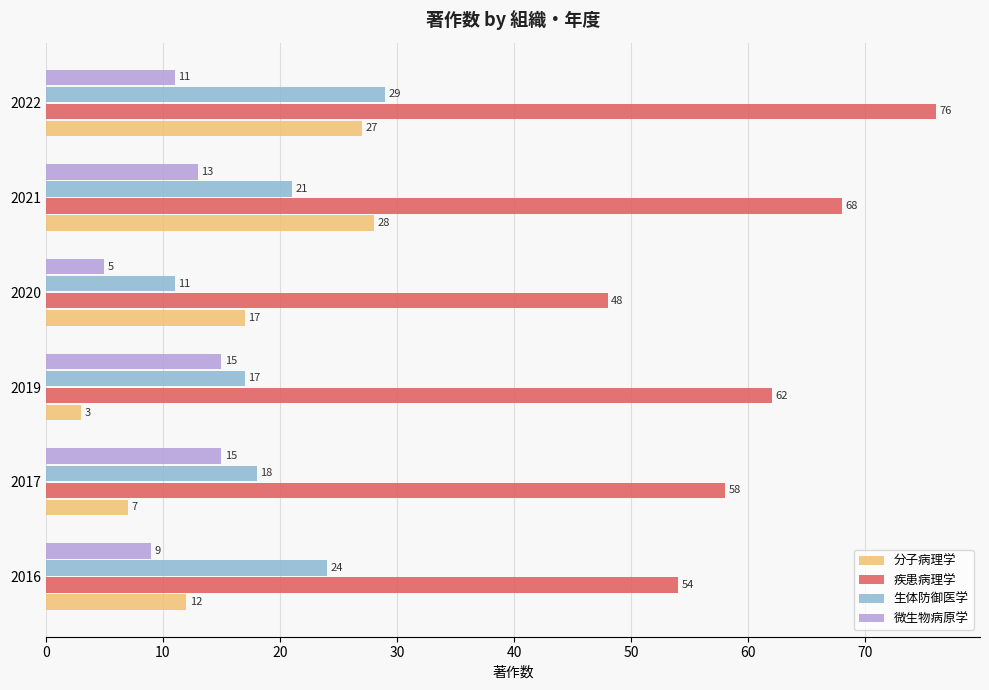

At which category is the sum across all series the highest?

2022